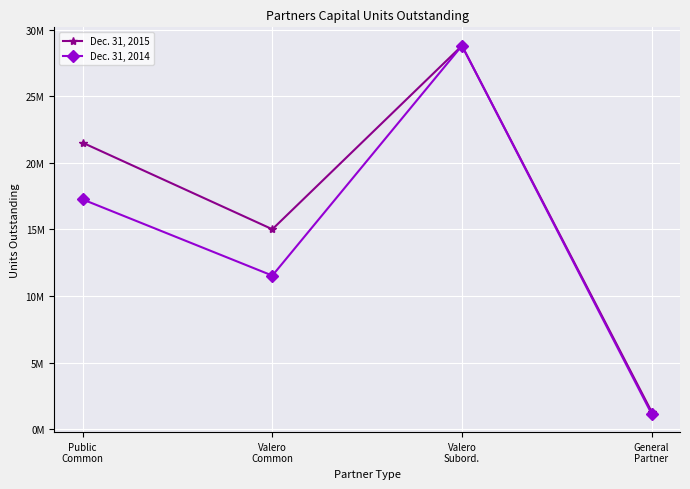

True or false: Dec. 31, 2015 and Dec. 31, 2014 intersect in this chart.

False